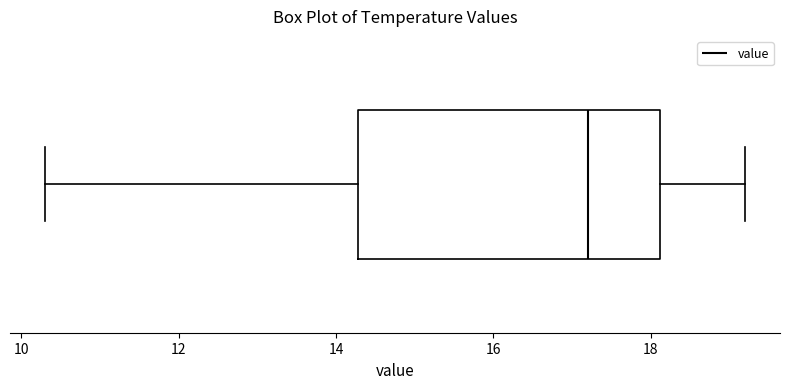

Transcribe this box plot: give where the median line is, the range the box spans, and where the two whiskers end, as read against the x-axis. The values are not printed on the chart, so give them approximately, as read against the axis.

median 17.2, box 14.2 to 18.2, whiskers 10.4 to 19.2